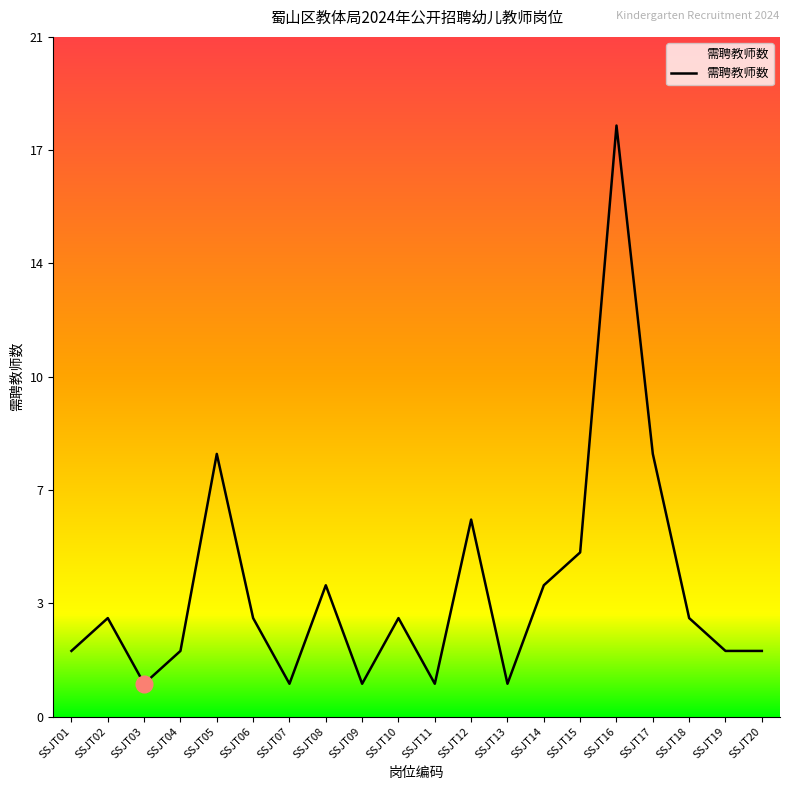

Reading right to left, transcribe all the data shown in this chart.

2	2	3	8	18	5	4	1	6	1	3	1	4	1	3	8	2	1	3	2